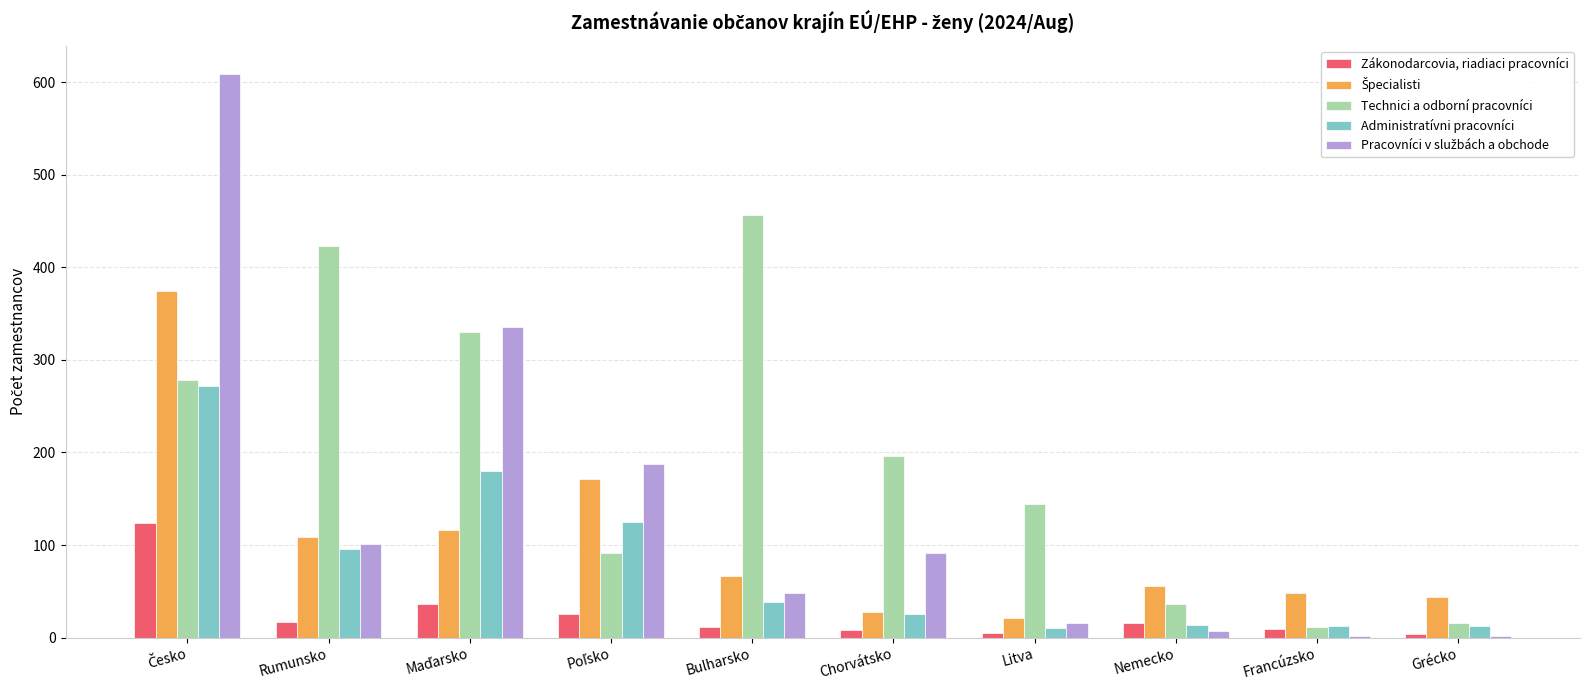

At how many categories does at least one series exceed 160?

6